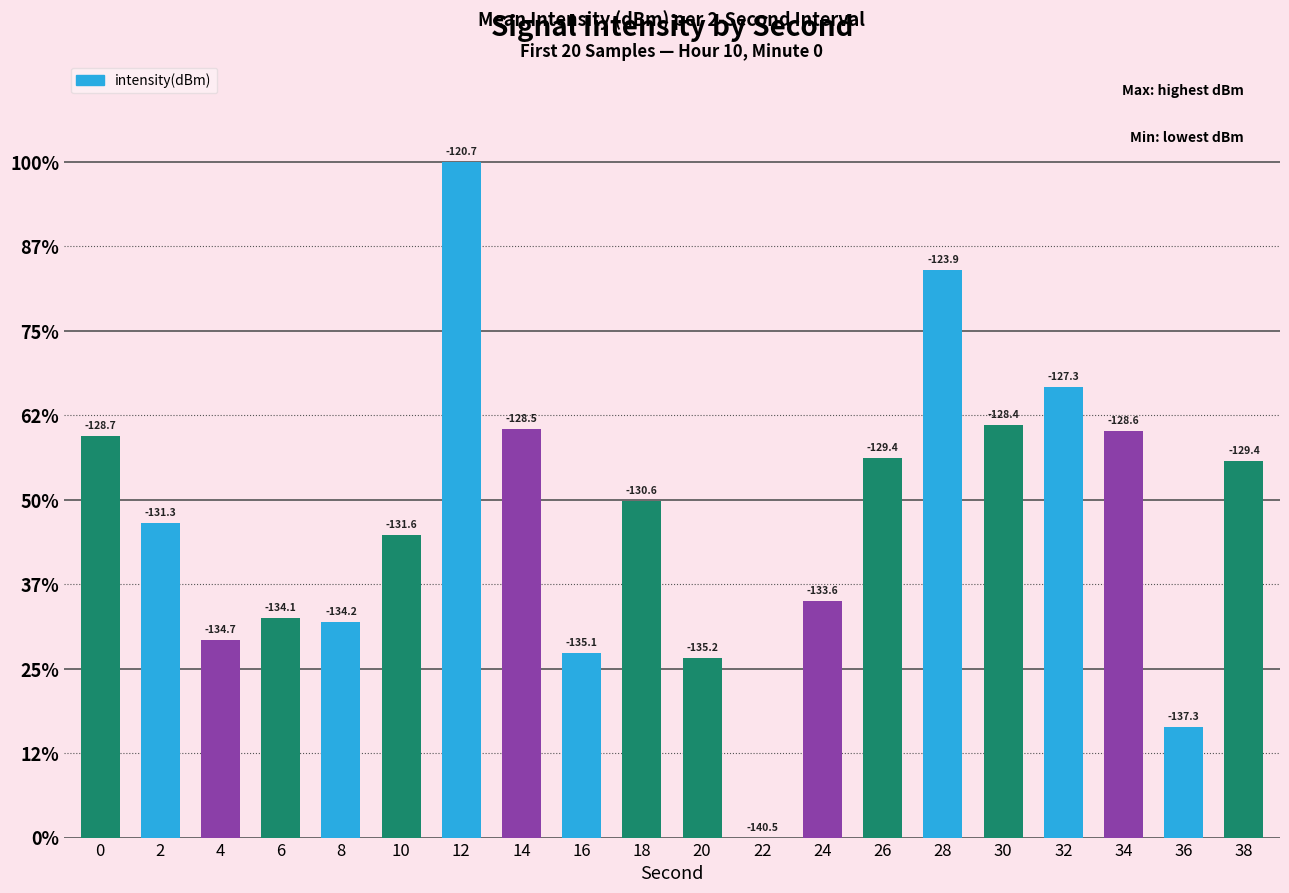

Are the bars grouped side by side (vs. stacked)?

No